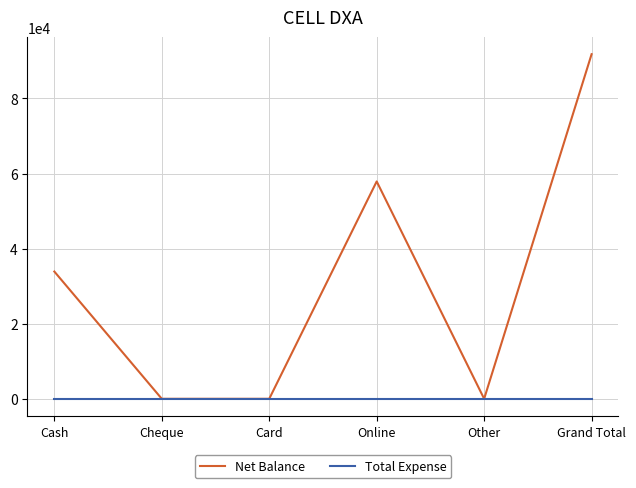

The value of Net Balance at Grand Total is 91800. True or false?

True